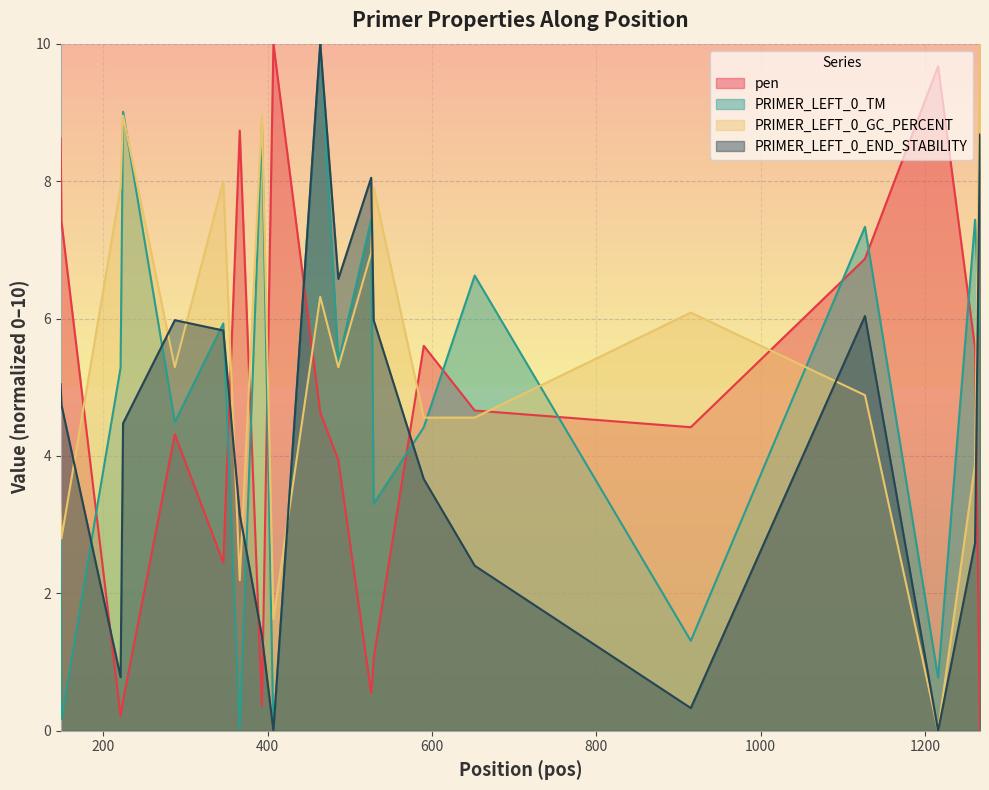

What is the maximum value for PRIMER_LEFT_0_TM?

10.0